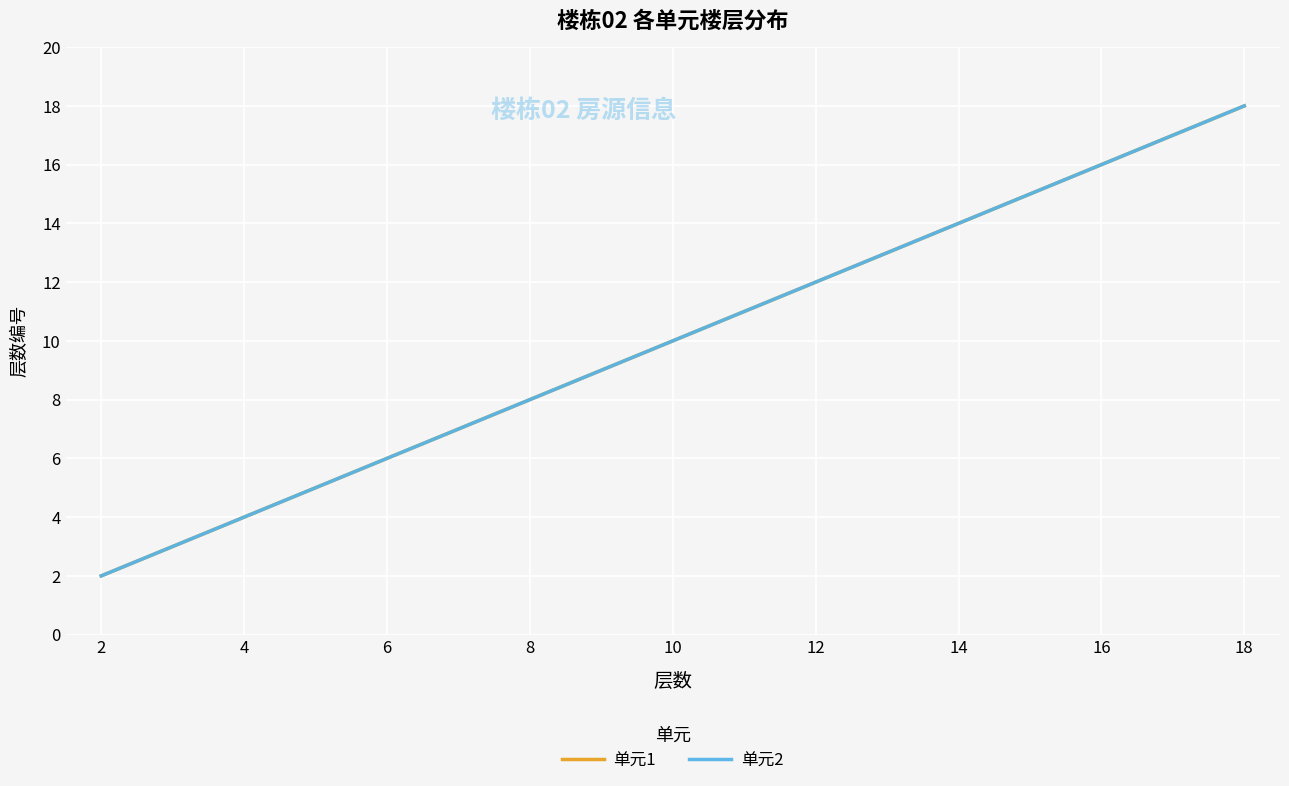

Does the chart have visible grid lines?

Yes